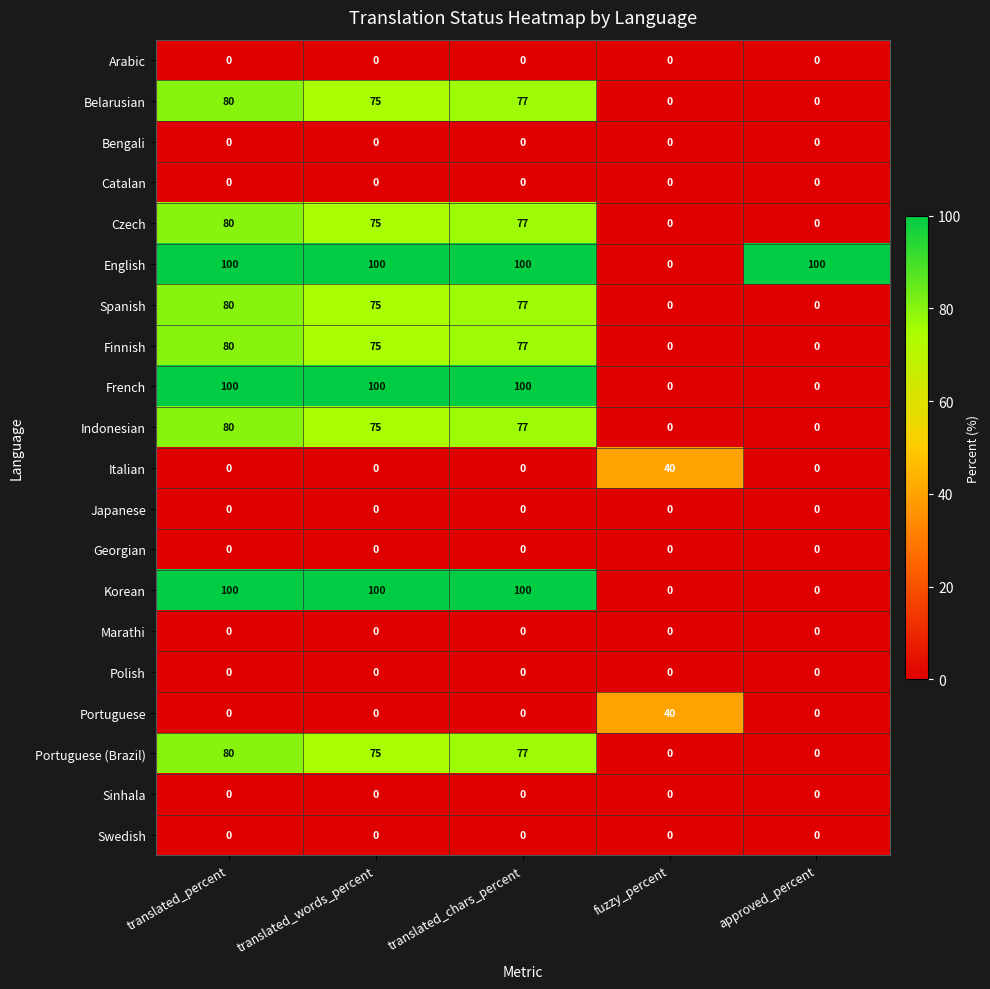

At which category is the sum across all series the highest?

translated_percent